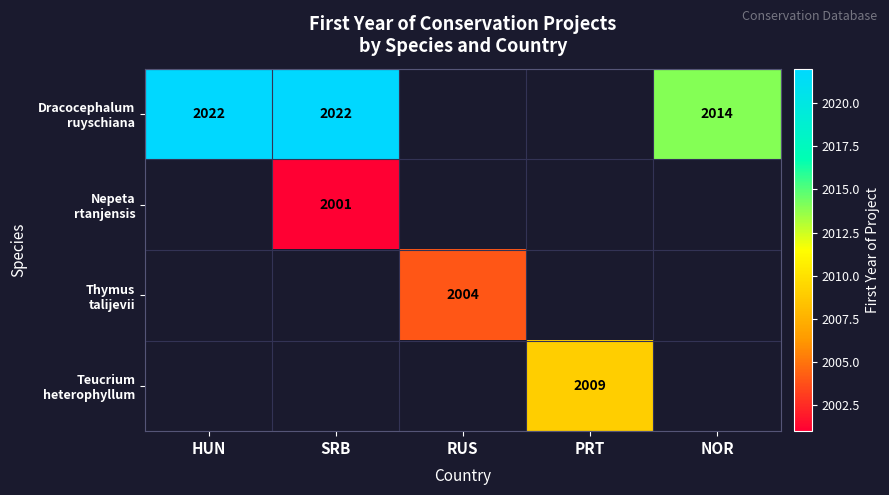

What is the maximum value shown in the chart?

2022.0